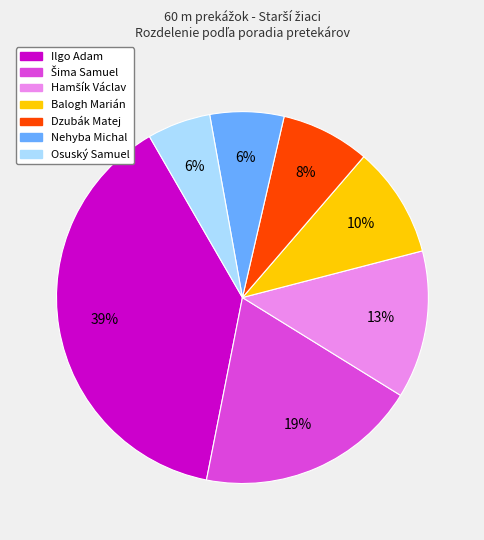

Which slice is the largest?

Ilgo Adam